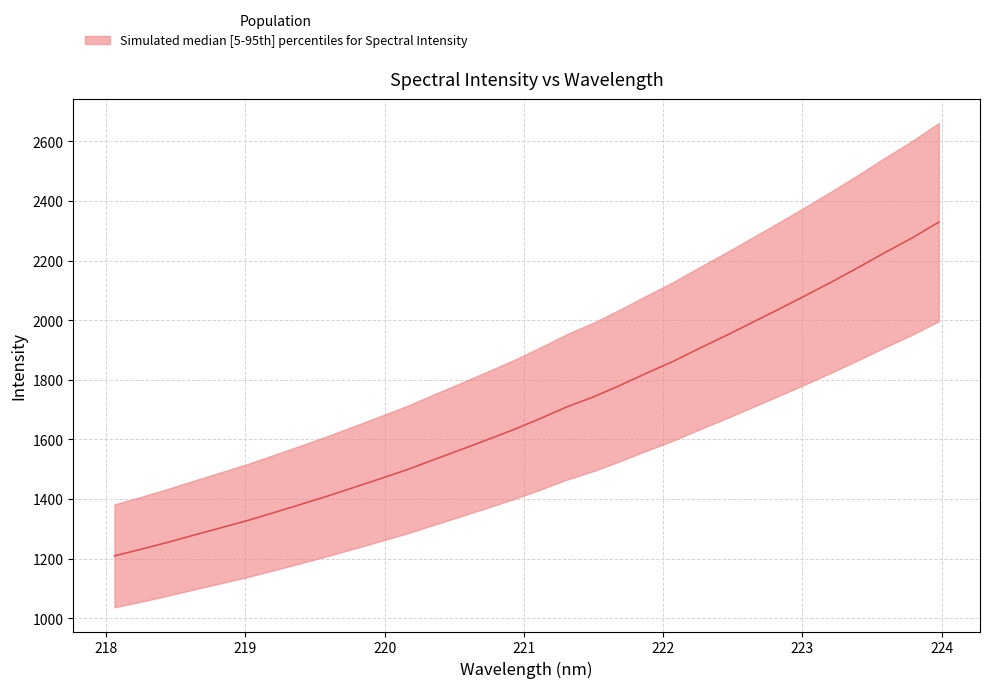

Is it true that the value at 223.5987 is 1076.3?

False